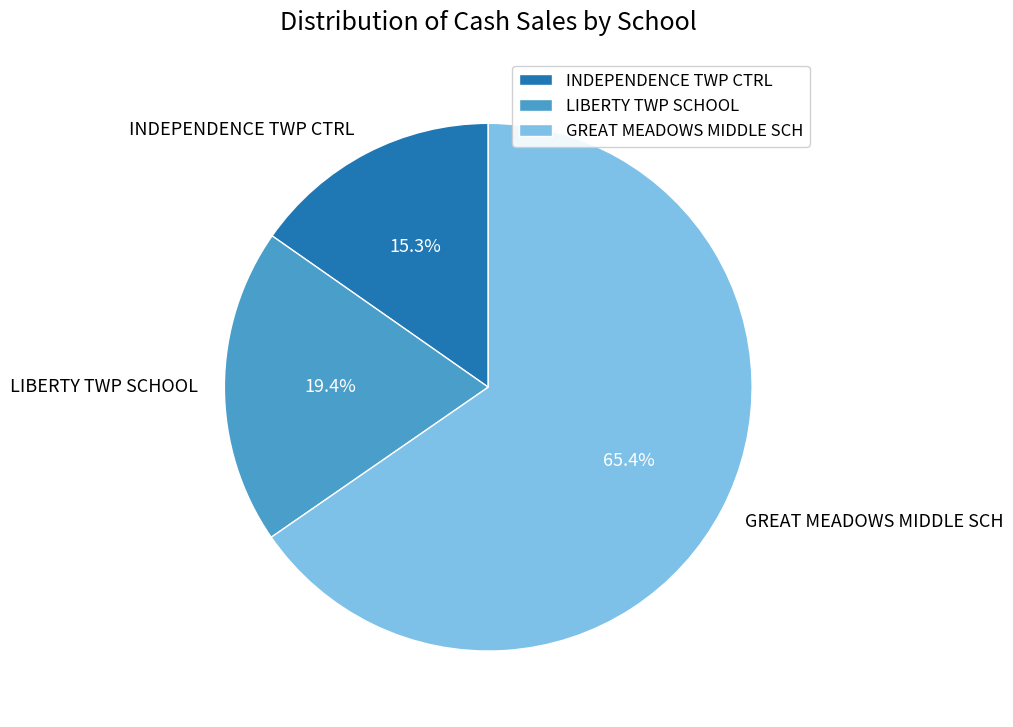

Which category has the smallest portion of the pie?

INDEPENDENCE TWP CTRL